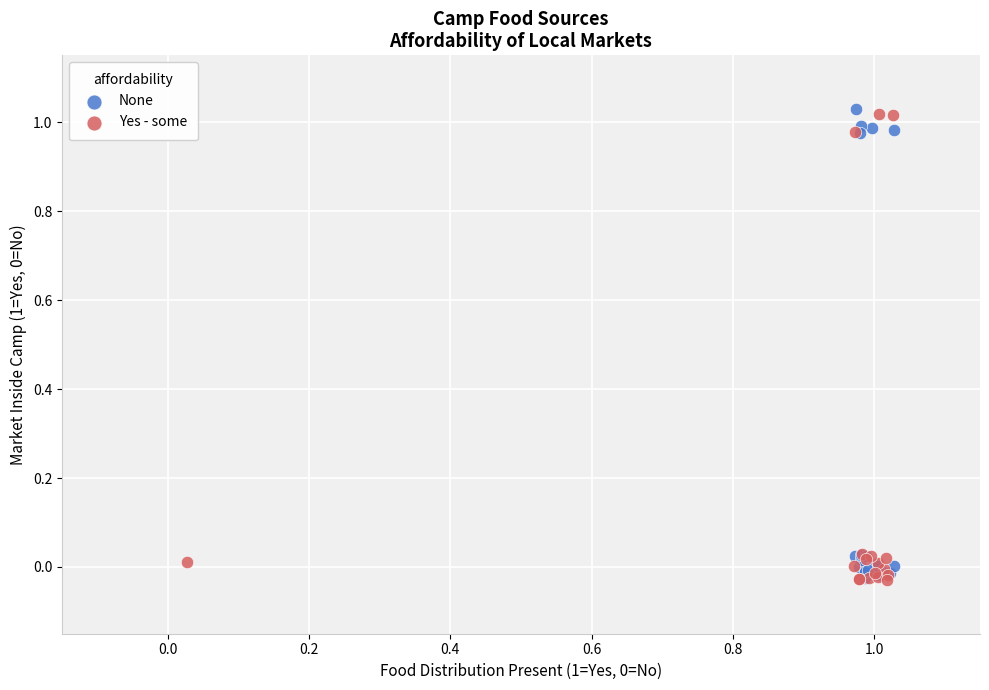

What are all the series names shown in the legend?

None, Yes - some